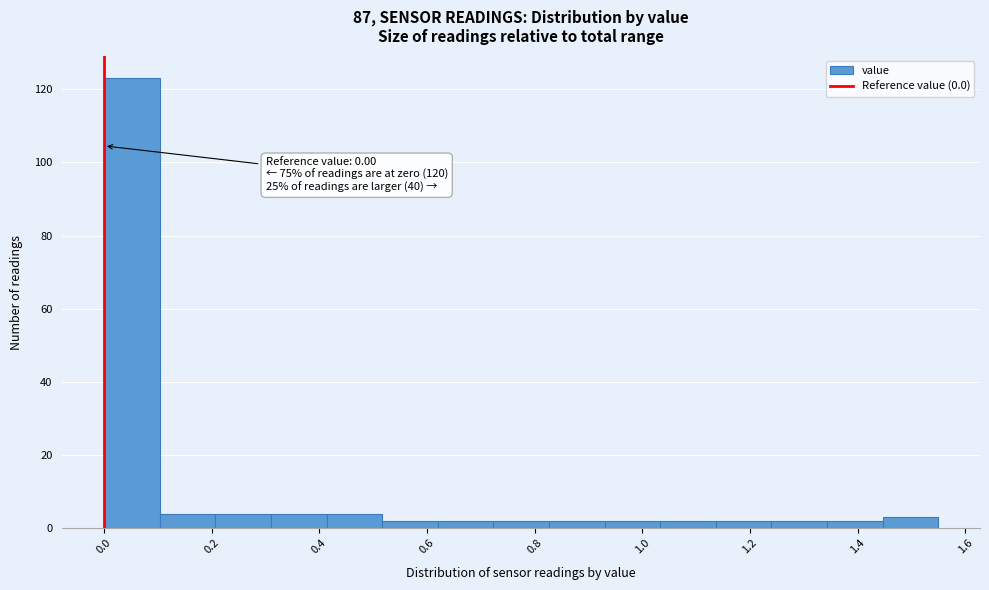

Over which range of the x-axis is the bar tallest?

0.00 to 0.10